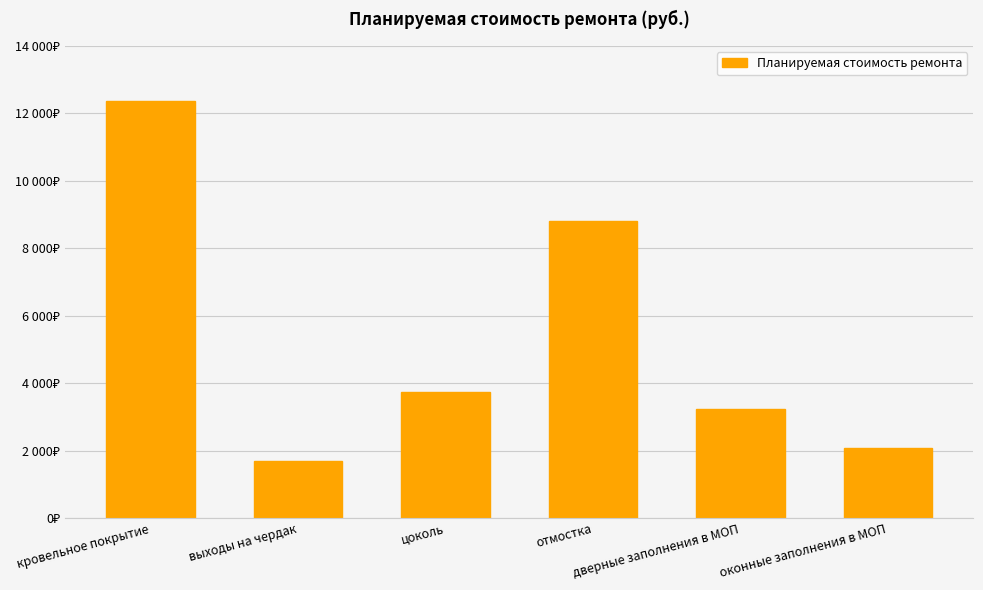

Reading left to right, transcribe all the data shown in this chart.

12377.1	1697.5	3742.2	8816.0	3224.1	2083.7